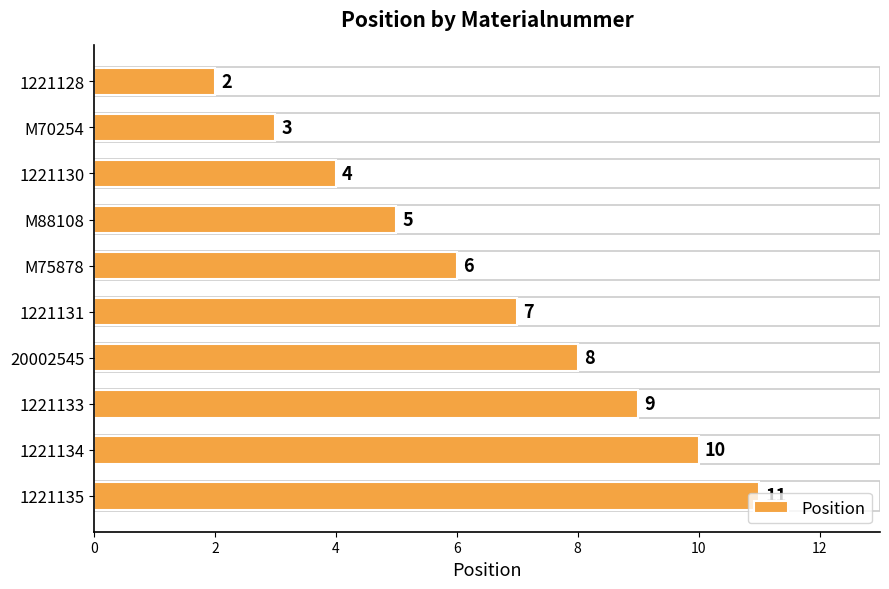

Where is the data nearest to the value 6?

M75878